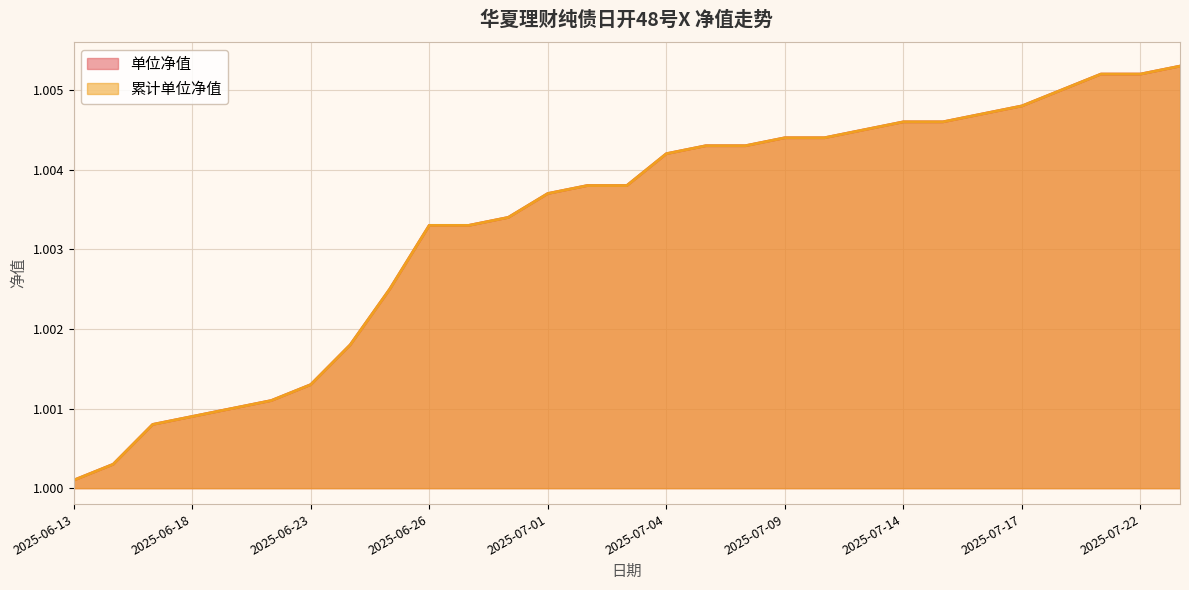

Which series has the largest total across all categories?

单位净值